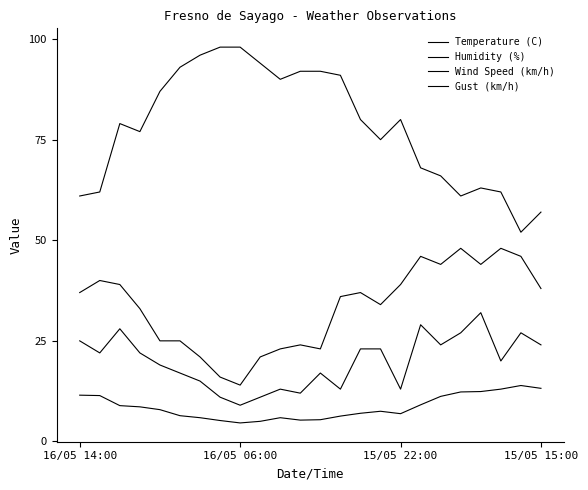

What is the minimum value shown in the chart?

4.6